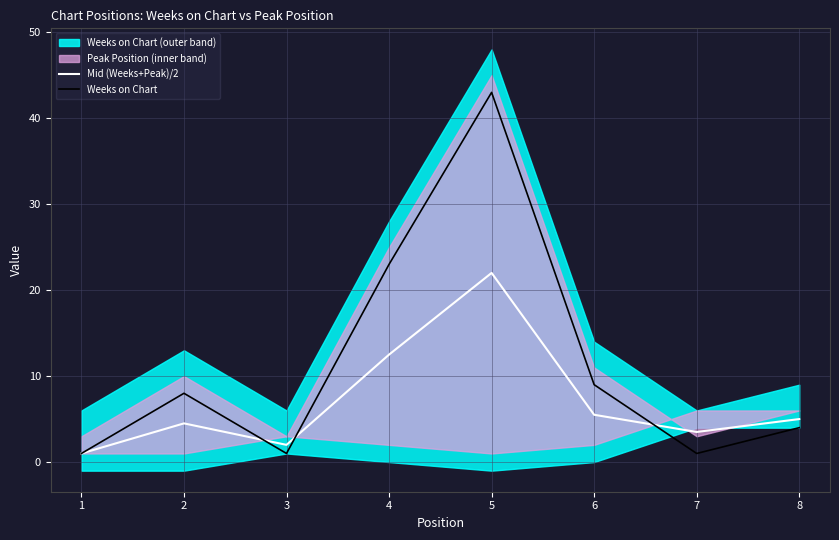

At which category is the sum across all series the highest?

5